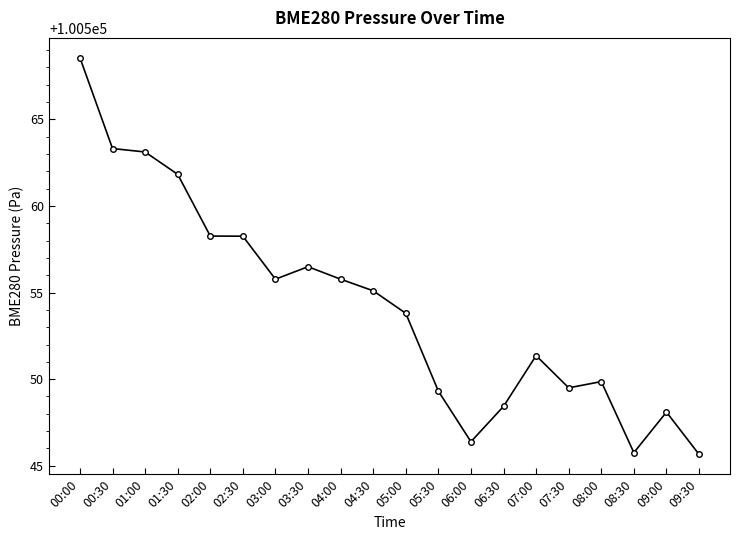

What is the change in value from 00:30 to 01:30?

-1.5